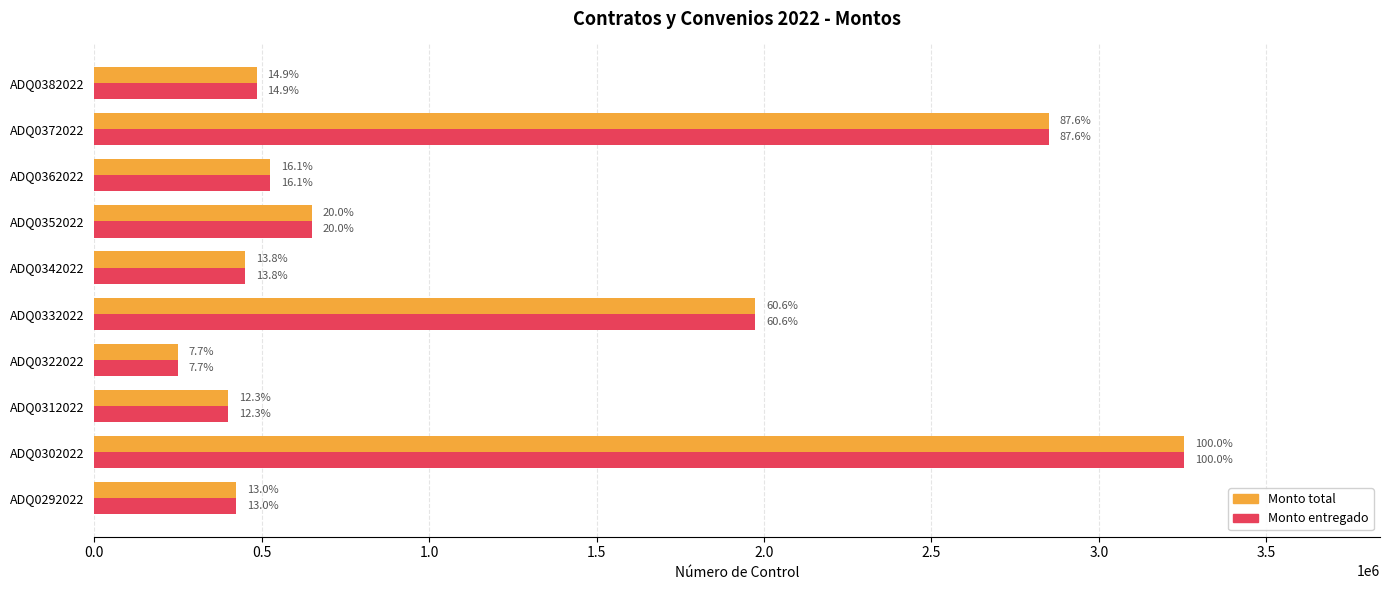

What are all the series names shown in the legend?

Monto total, Monto entregado